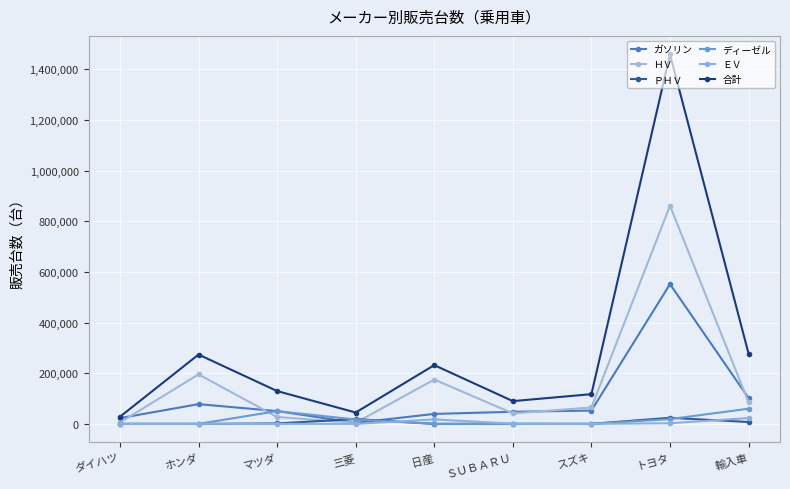

What is the total value across all series at 三菱?

89634